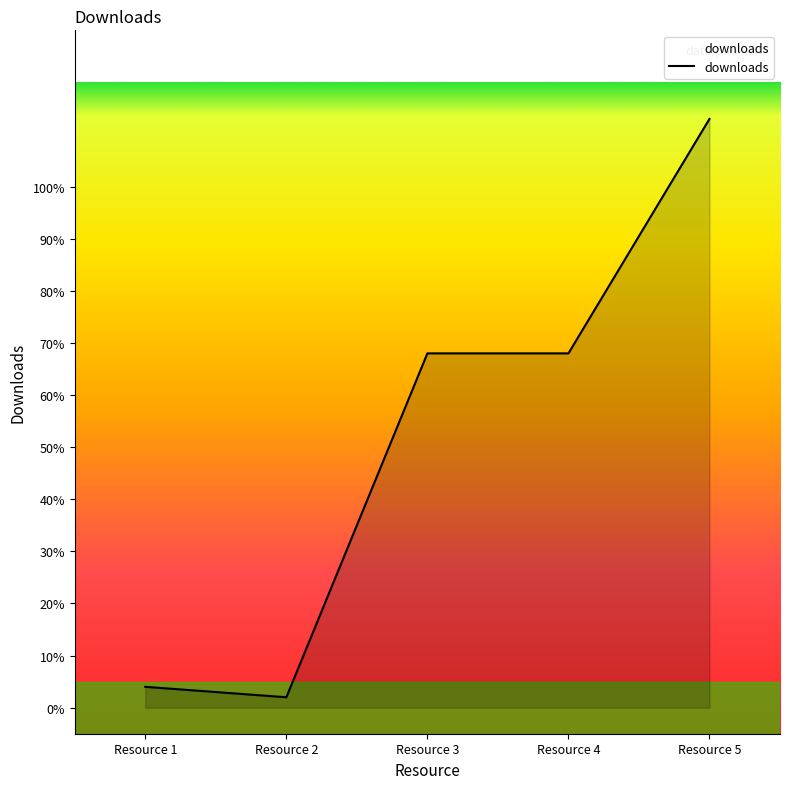

Approximately how many times larger is the value at Resource 5 compared to Resource 1?

28.2